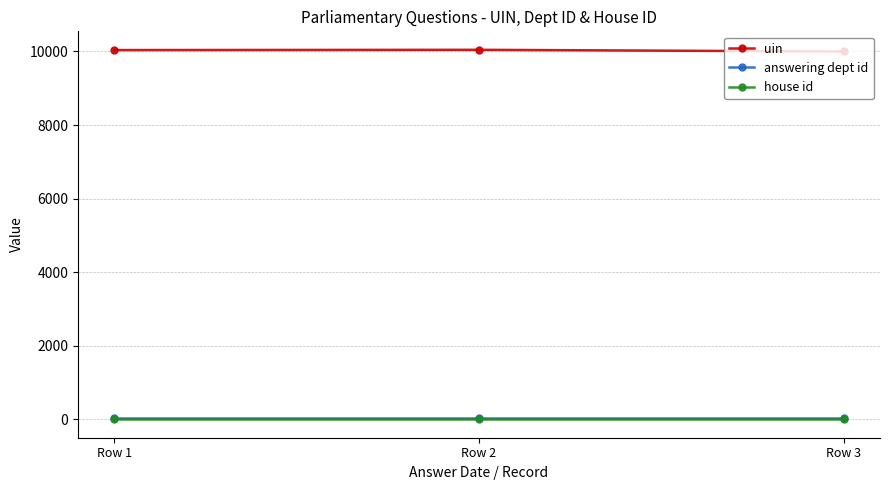

The value of uin at Row 3 is 10000. True or false?

True